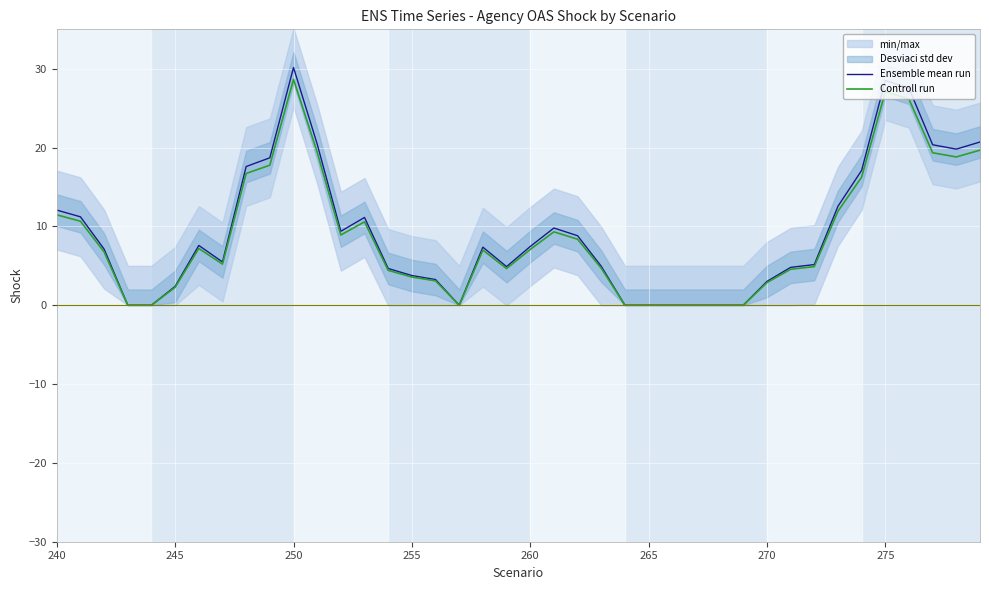

Is it true that Ensemble mean run equals 2.4 at 245?

True